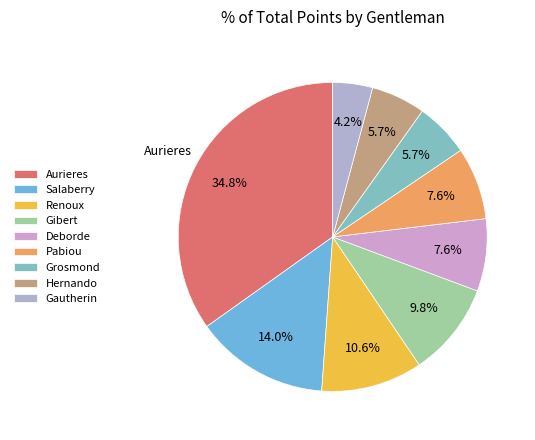

To the nearest percent, what is the average slice percentage?

11%